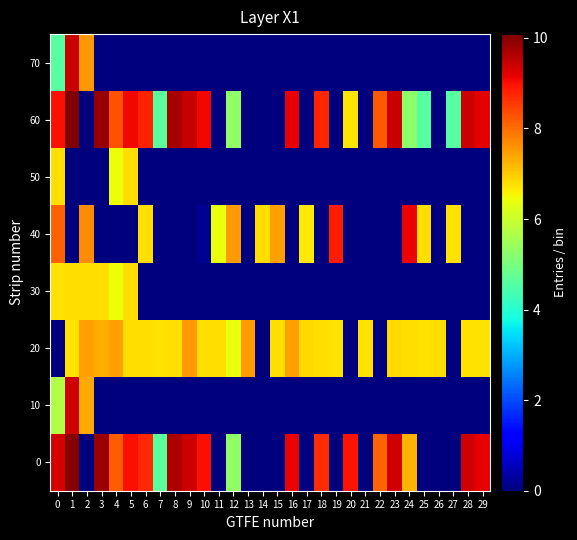

Reading left to right, what are all the values shown in this chart?

0: 0=9.3	1=10.0	2=0.0	3=9.8	4=8.2	5=9.0	6=8.7	7=4.6	8=9.7	9=9.4	10=9.0	11=0.0	12=5.3	13=0.0	14=0.0	15=0.0	16=9.1	17=0.0	18=8.7	19=0.0	20=9.0	21=0.0	22=8.1	23=9.4	24=7.2	25=0.0	26=0.0	27=0.0	28=9.3	29=9.1
10: 0=5.7	1=9.4	2=7.4	3=0.0	4=0.0	5=0.0	6=0.0	7=0.0	8=0.0	9=0.0	10=0.0	11=0.0	12=0.0	13=0.0	14=0.0	15=0.0	16=0.0	17=0.0	18=0.0	19=0.0	20=0.0	21=0.0	22=0.0	23=0.0	24=0.0	25=0.0	26=0.0	27=0.0	28=0.0	29=0.0
20: 0=0.0	1=6.8	2=7.5	3=7.3	4=7.5	5=6.8	6=6.8	7=6.8	8=6.8	9=7.5	10=6.8	11=6.8	12=6.4	13=7.5	14=0.0	15=6.8	16=7.4	17=6.8	18=6.8	19=6.8	20=0.0	21=6.8	22=0.0	23=6.8	24=6.8	25=6.8	26=6.8	27=0.0	28=6.8	29=6.8
30: 0=6.8	1=6.8	2=6.8	3=6.8	4=6.4	5=6.8	6=0.0	7=0.0	8=0.0	9=0.0	10=0.0	11=0.0	12=0.0	13=0.0	14=0.0	15=0.0	16=0.0	17=0.0	18=0.0	19=0.0	20=0.0	21=0.0	22=0.0	23=0.0	24=0.0	25=0.0	26=0.0	27=0.0	28=0.0	29=0.0
40: 0=8.1	1=0.0	2=7.6	3=0.0	4=0.0	5=0.0	6=6.8	7=0.0	8=0.0	9=0.0	10=0.2	11=6.4	12=7.5	13=0.0	14=6.8	15=7.4	16=0.0	17=6.7	18=0.0	19=8.8	20=0.0	21=0.0	22=0.0	23=0.0	24=9.1	25=6.8	26=0.0	27=6.8	28=0.0	29=0.0
50: 0=6.8	1=0.0	2=0.0	3=0.0	4=6.4	5=6.8	6=0.0	7=0.0	8=0.0	9=0.0	10=0.0	11=0.0	12=0.0	13=0.0	14=0.0	15=0.0	16=0.0	17=0.0	18=0.0	19=0.0	20=0.0	21=0.0	22=0.0	23=0.0	24=0.0	25=0.0	26=0.0	27=0.0	28=0.0	29=0.0
60: 0=9.0	1=10.1	2=0.0	3=9.9	4=8.3	5=9.1	6=8.8	7=4.6	8=9.7	9=9.4	10=9.1	11=0.0	12=5.3	13=0.0	14=0.0	15=0.0	16=9.2	17=0.0	18=8.8	19=0.0	20=6.7	21=0.0	22=8.2	23=9.4	24=5.3	25=4.6	26=0.0	27=4.6	28=9.4	29=9.2
70: 0=4.6	1=9.4	2=7.6	3=0.0	4=0.0	5=0.0	6=0.0	7=0.0	8=0.0	9=0.0	10=0.0	11=0.0	12=0.0	13=0.0	14=0.0	15=0.0	16=0.0	17=0.0	18=0.0	19=0.0	20=0.0	21=0.0	22=0.0	23=0.0	24=0.0	25=0.0	26=0.0	27=0.0	28=0.0	29=0.0